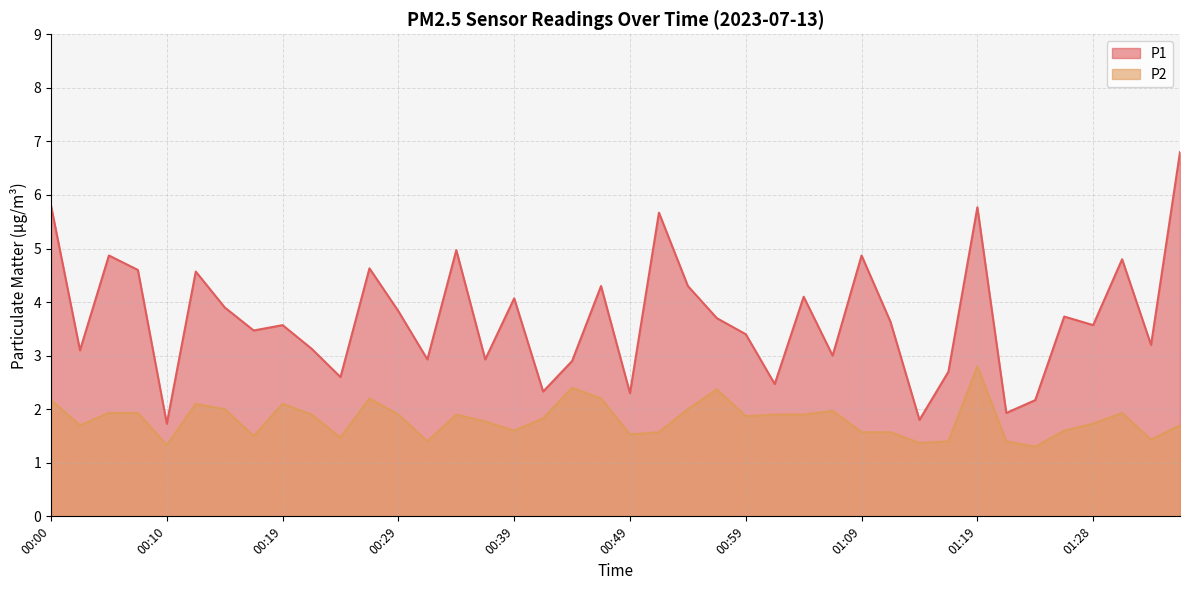

True or false: P1 and P2 cross at least once.

False